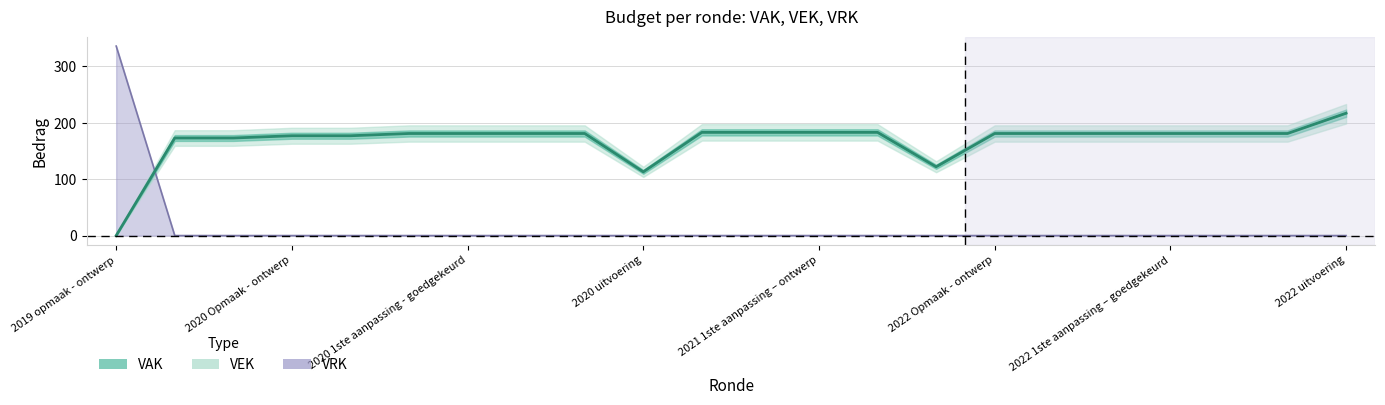

True or false: there are more than 0 points higher than both neighbors.

False